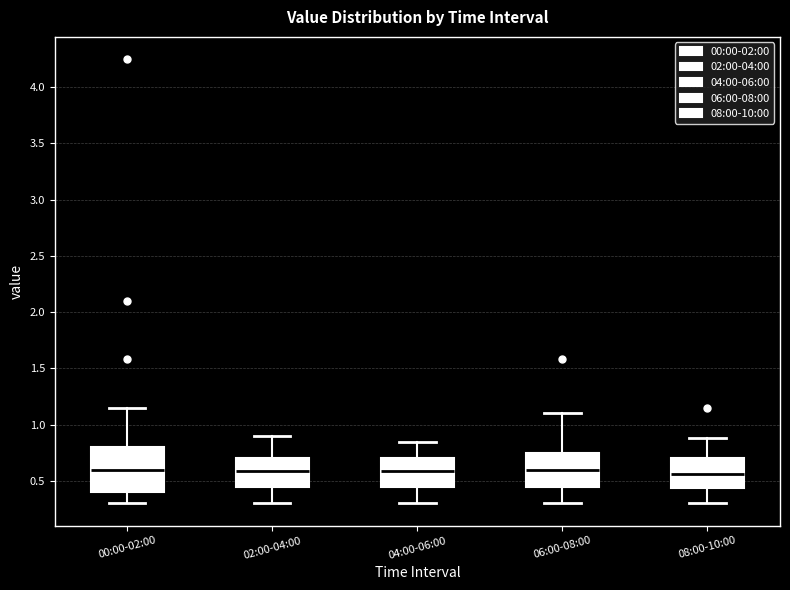

Reading left to right, read every box against the y-axis: the position of its median line, the range the box covers, and the ends of its whiskers. The values are not printed on the chart, so give them approximately, as read against the axis.

00:00-02:00: median 0.60, box 0.40 to 0.80, whiskers 0.30 to 1.15
02:00-04:00: median 0.60, box 0.45 to 0.70, whiskers 0.30 to 0.90
04:00-06:00: median 0.60, box 0.45 to 0.70, whiskers 0.30 to 0.85
06:00-08:00: median 0.60, box 0.45 to 0.75, whiskers 0.30 to 1.10
08:00-10:00: median 0.55, box 0.45 to 0.70, whiskers 0.30 to 0.90